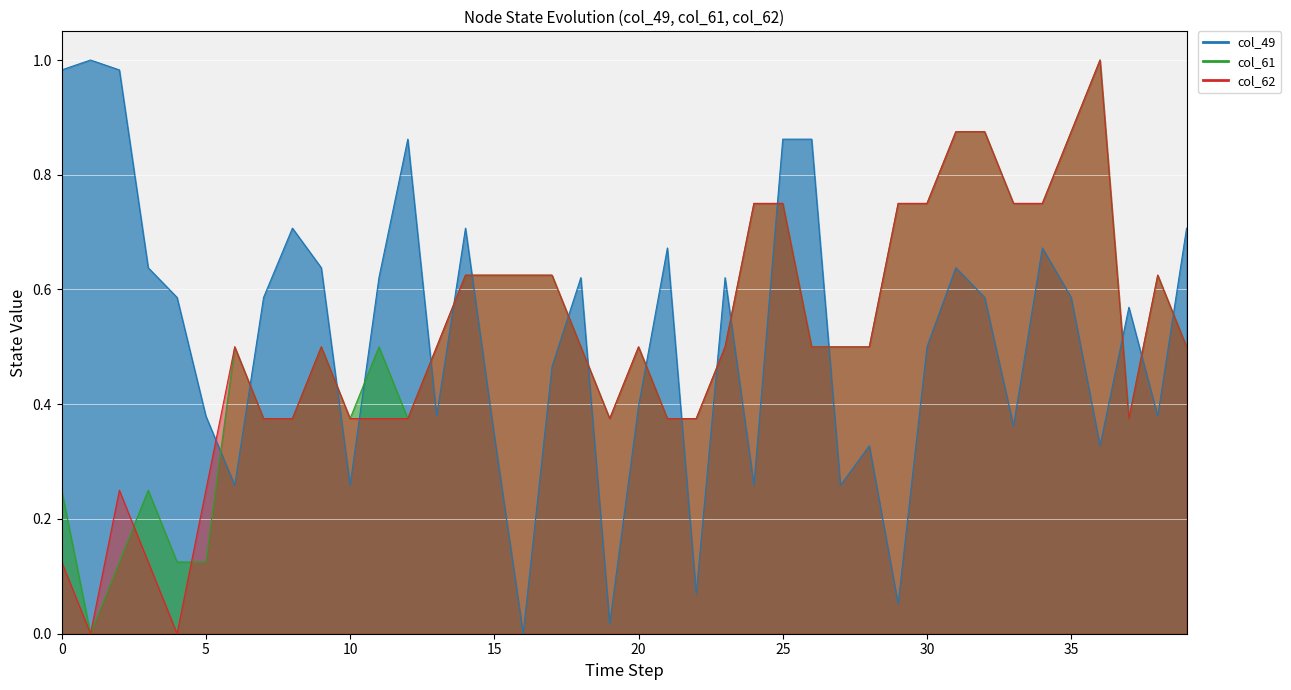

What is the average value of the col_49 series?

0.5